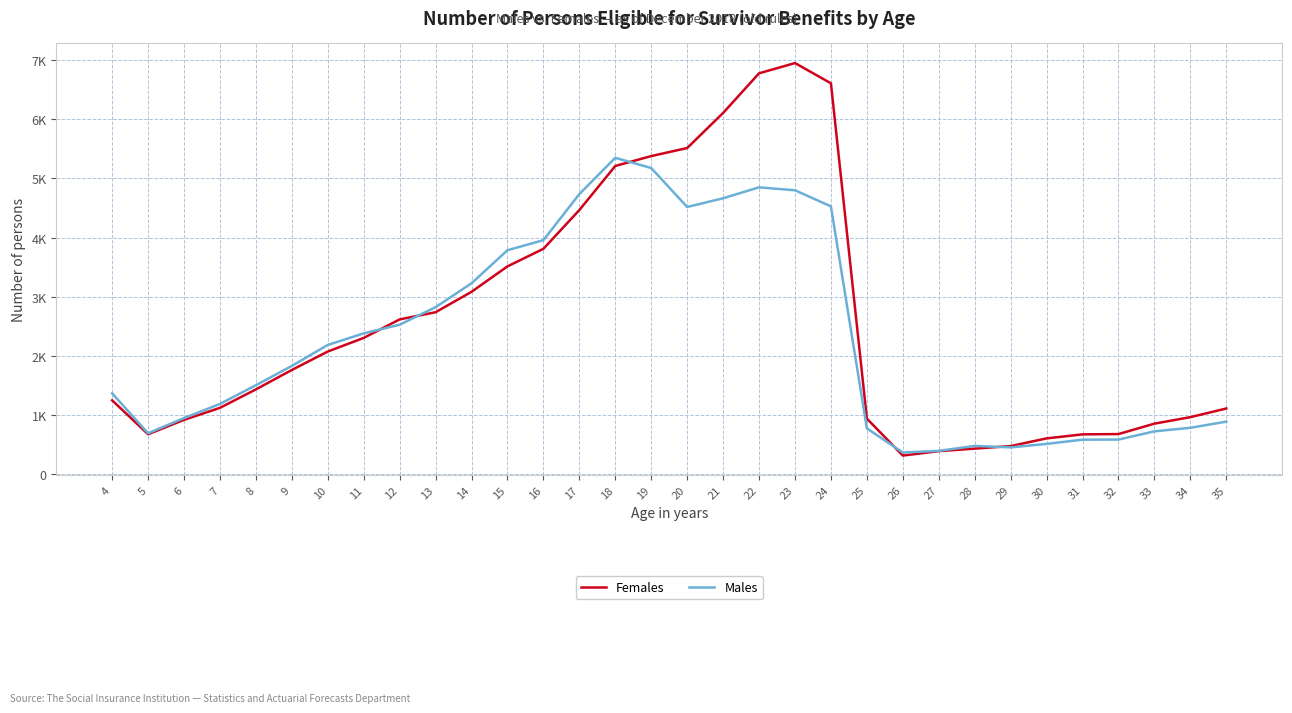

Where does the Males series first go above 1832?

10